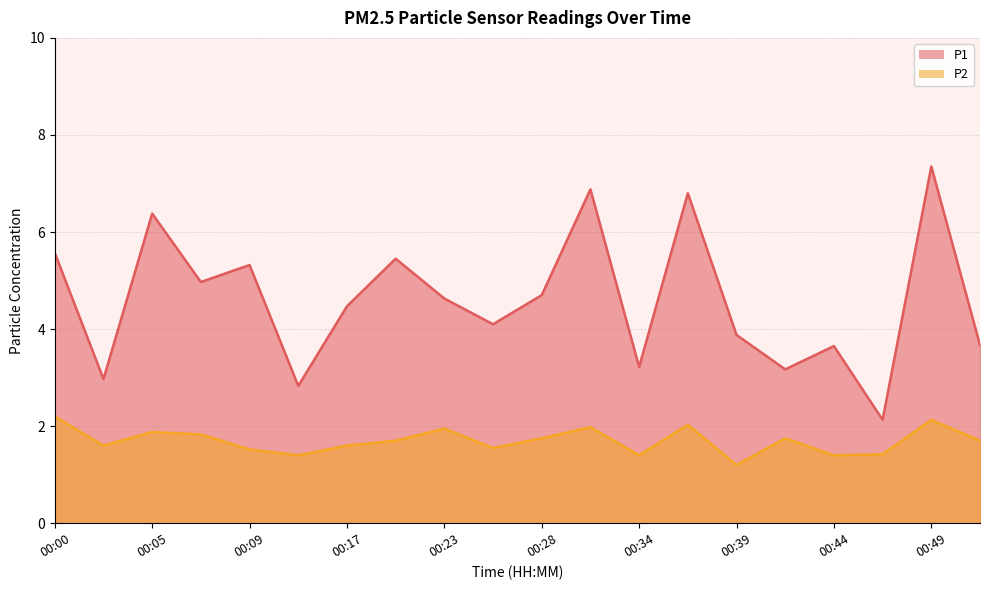

Reading right to left, extract all data points from this chart.

P1: 3.7	7.3	2.1	3.6	3.2	3.9	6.8	3.2	6.9	4.7	4.1	4.6	5.5	4.5	2.8	5.3	5.0	6.4	3.0	5.6
P2: 1.7	2.1	1.4	1.4	1.8	1.2	2.0	1.4	2.0	1.8	1.6	1.9	1.7	1.6	1.4	1.5	1.8	1.9	1.6	2.2